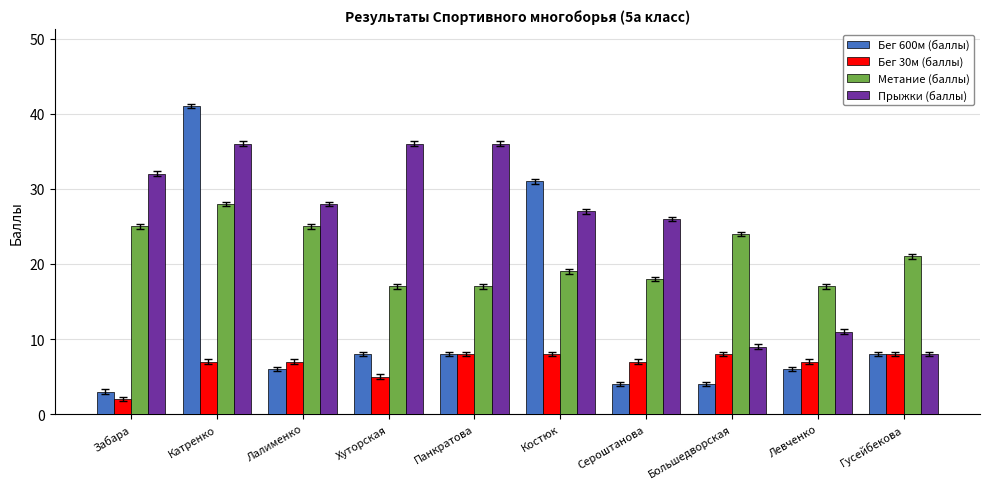

True or false: Прыжки (баллы) has a value of 26 at Сероштанова.

True